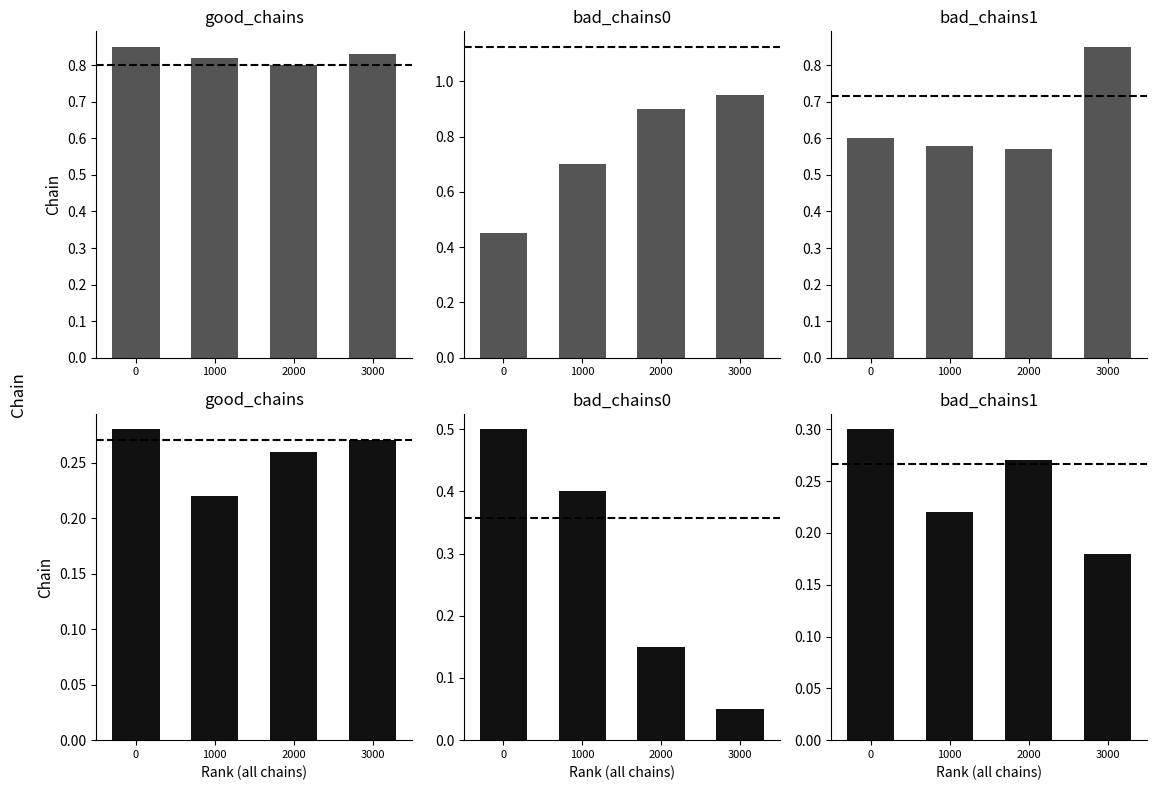

What is the average value of the bad_chains0 series?

0.3